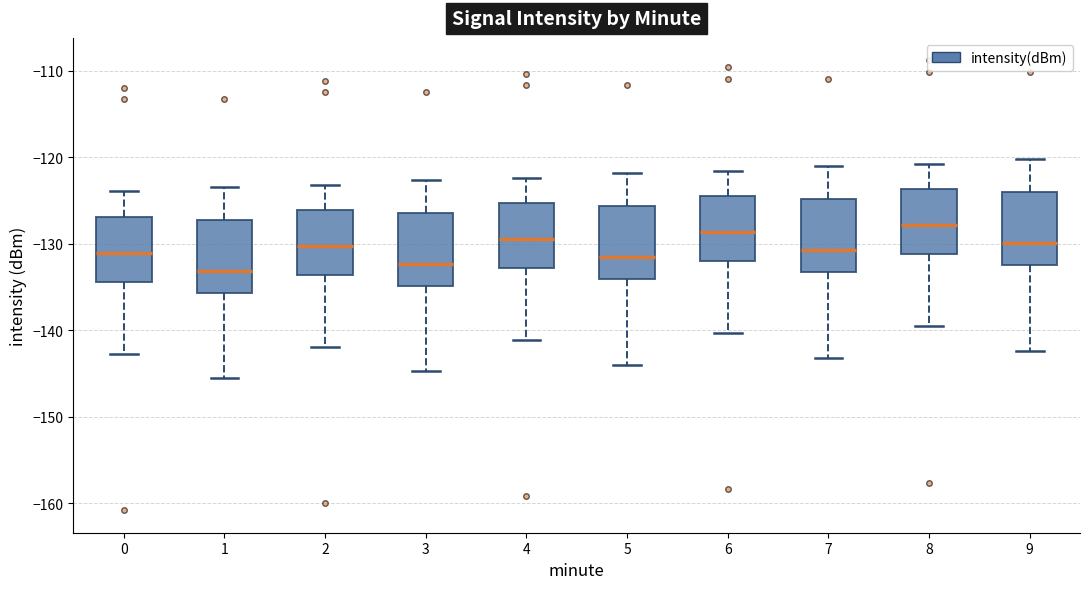

Reading left to right, read every box against the y-axis: the position of its median line, the range the box covers, and the ends of its whiskers. The values are not printed on the chart, so give them approximately, as read against the axis.

0: median -131, box -134 to -127, whiskers -143 to -124
1: median -133, box -136 to -127, whiskers -146 to -123
2: median -130, box -134 to -126, whiskers -142 to -123
3: median -132, box -135 to -126, whiskers -145 to -123
4: median -129, box -133 to -125, whiskers -141 to -122
5: median -132, box -134 to -126, whiskers -144 to -122
6: median -129, box -132 to -124, whiskers -140 to -122
7: median -131, box -133 to -125, whiskers -143 to -121
8: median -128, box -131 to -124, whiskers -139 to -121
9: median -130, box -132 to -124, whiskers -142 to -120